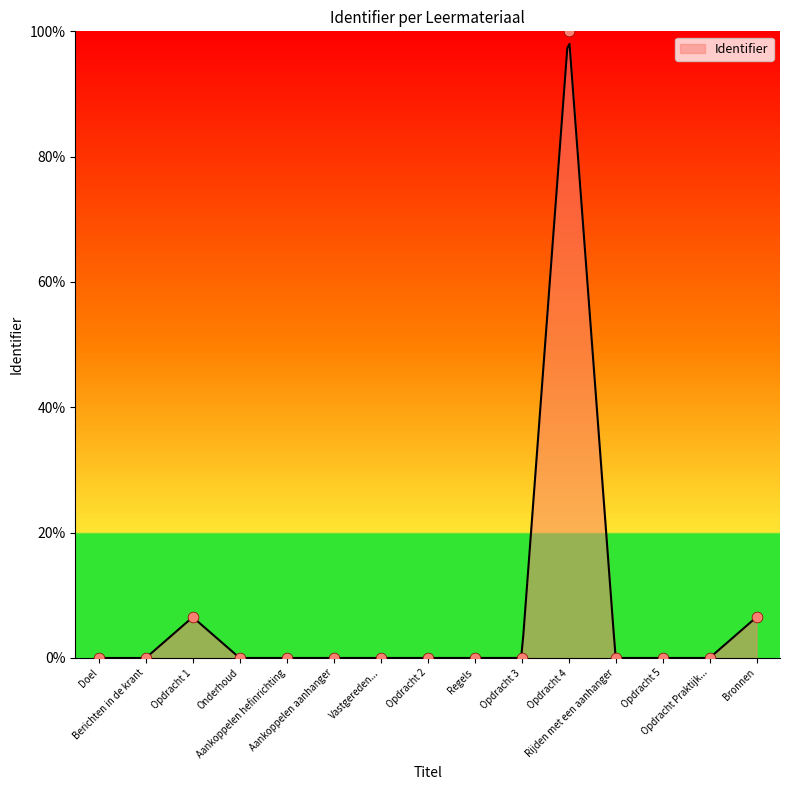

Between Berichten in de krant and Aankoppelen hefinrichting, which is larger?

Aankoppelen hefinrichting